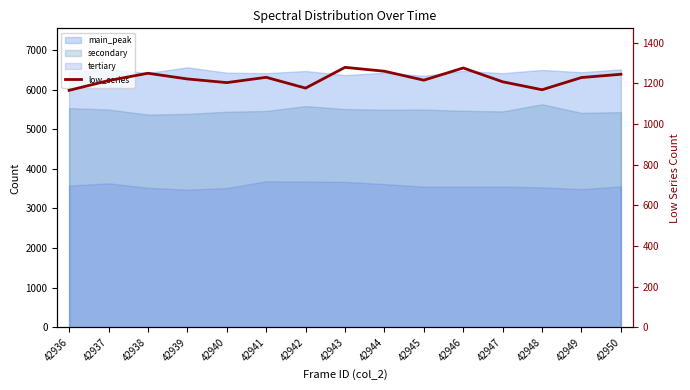

Between 42948 and 42938, which is larger?

42938